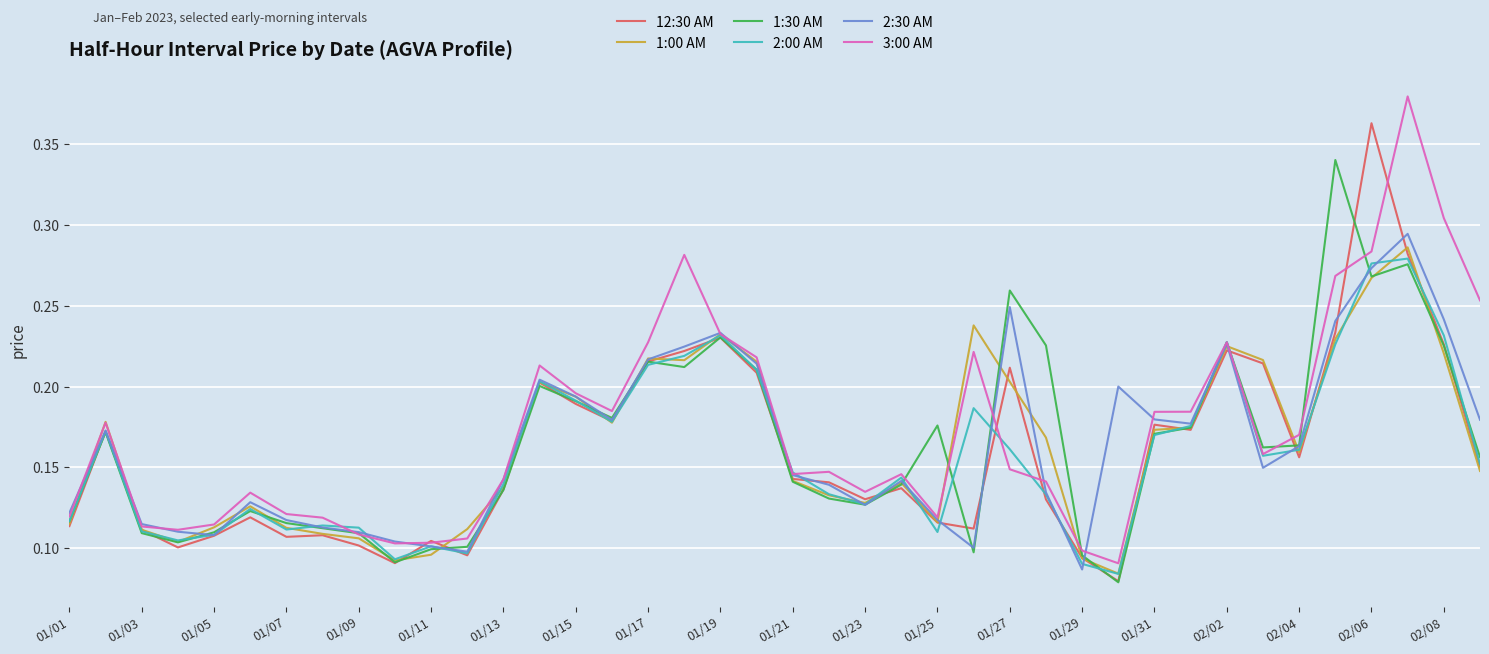

In 1:30 AM, how many points are lower than both neighbors (excluding endpoints)?

9